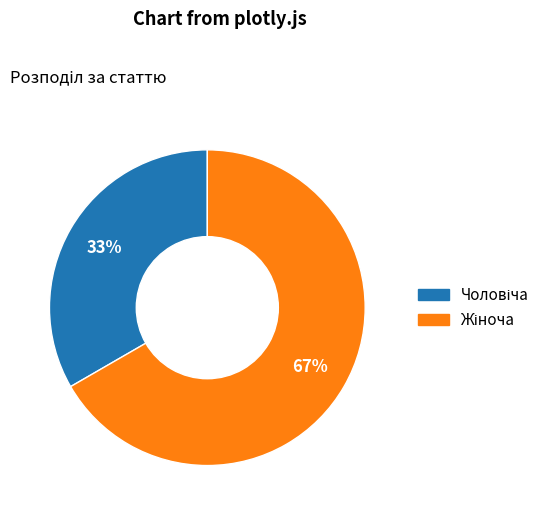

Is there any slice that represents more than half of the pie?

Yes